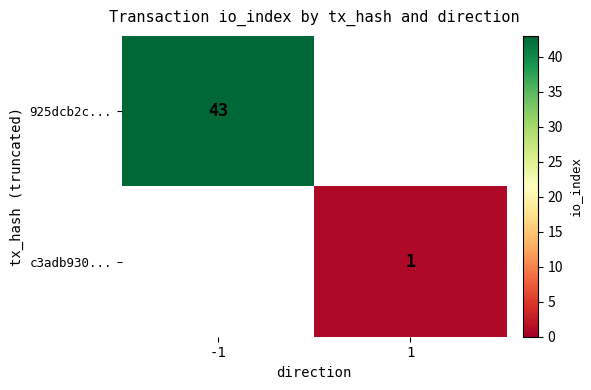

The value of c3adb930... at 1 is 1. True or false?

True